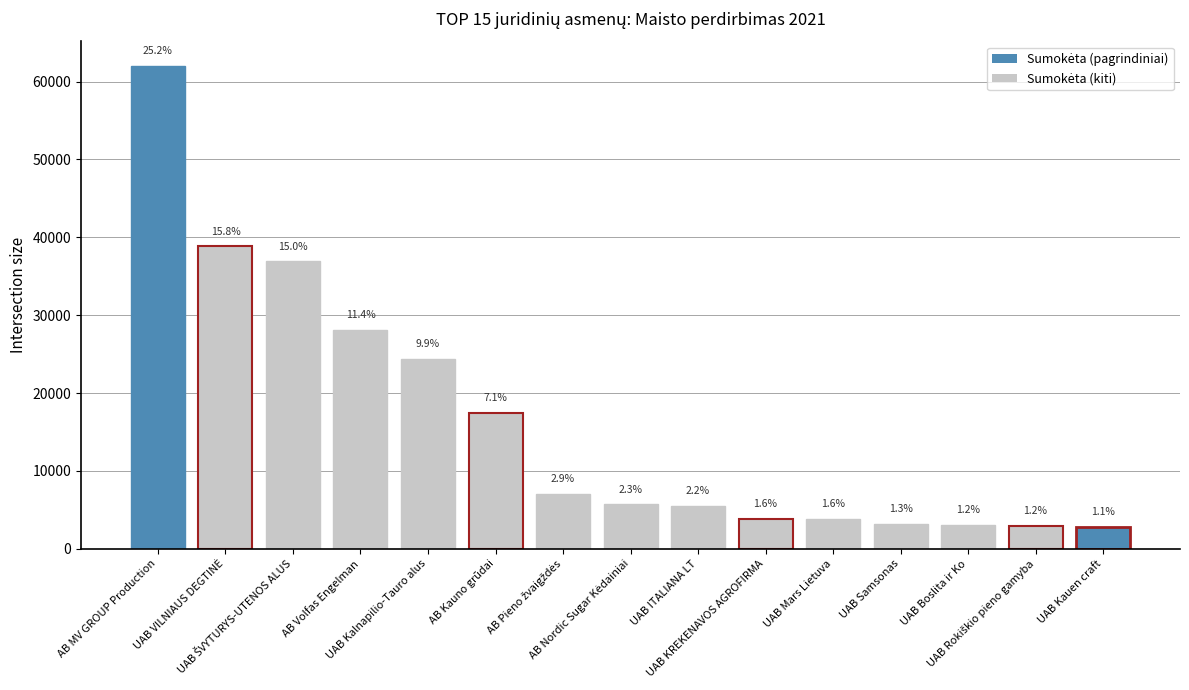

Are the bars horizontal?

No